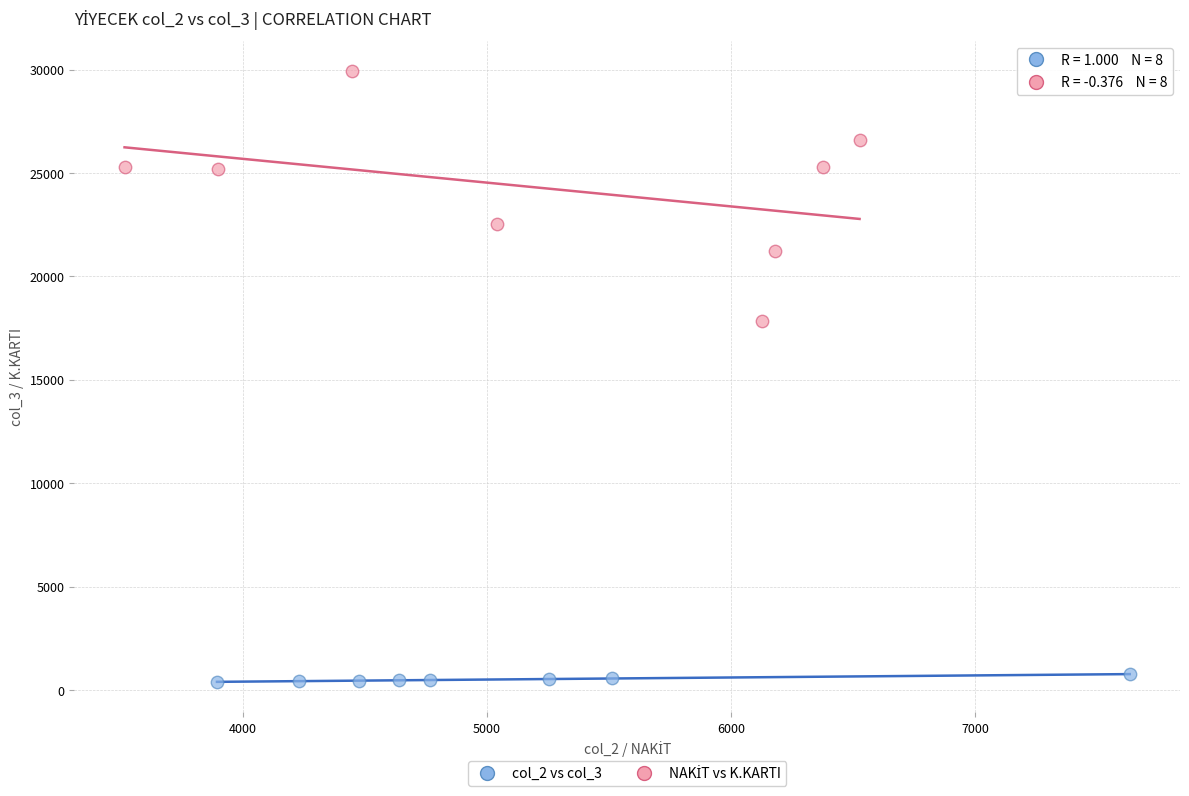

Which series reaches the minimum Y coordinate?

col_2 vs col_3